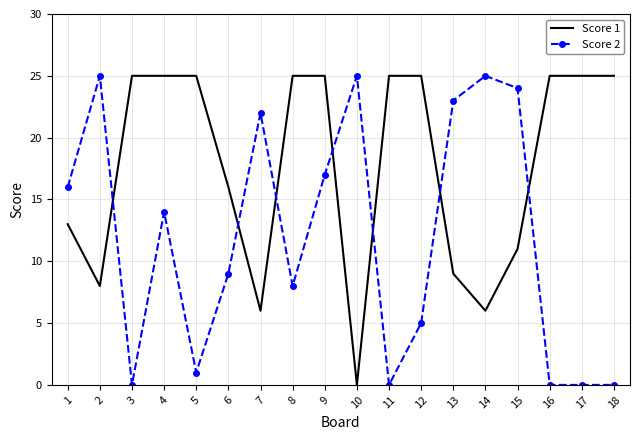

True or false: Score 2 has a value of 25 at 10.

True